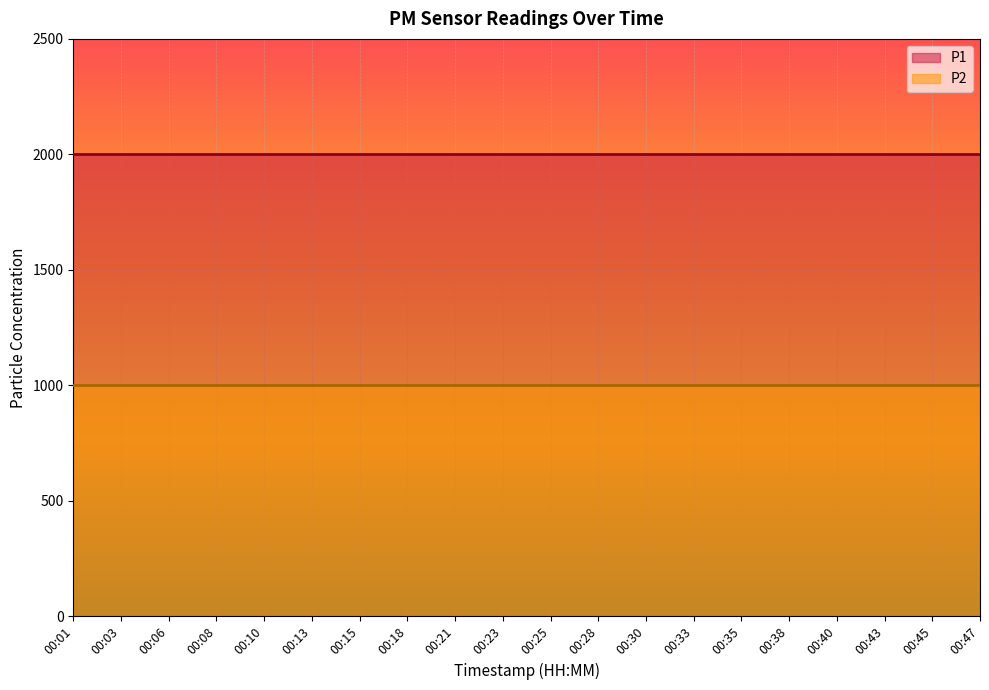

True or false: P1 and P2 cross at least once.

False